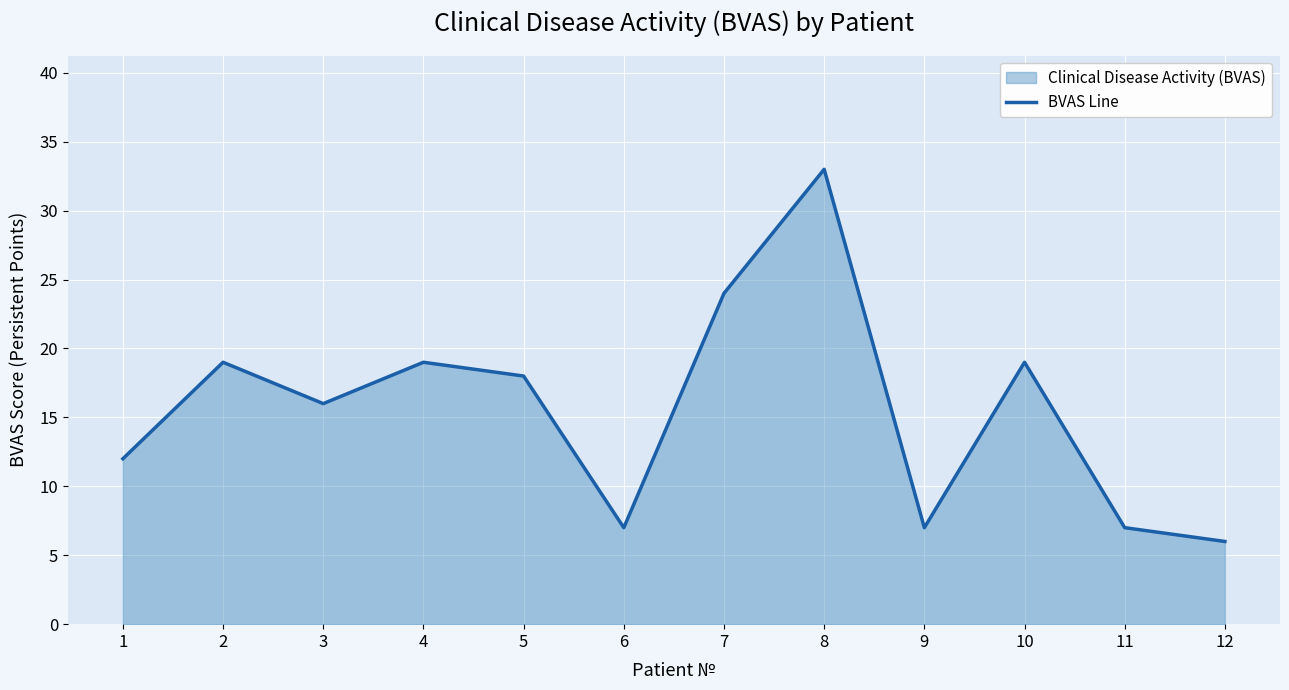

What is the difference between the maximum and minimum values?

27